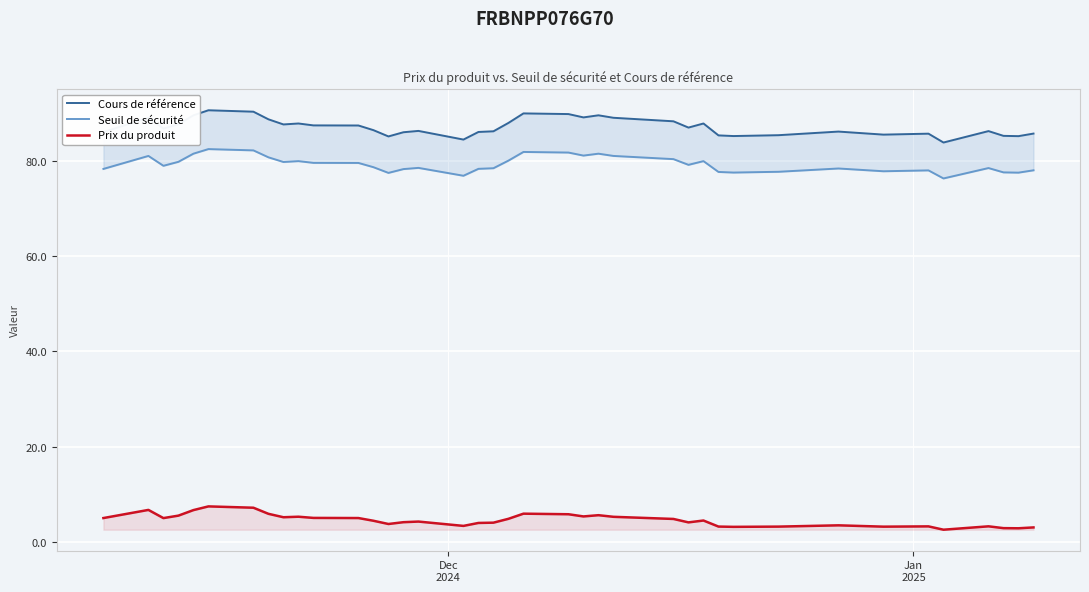

What is the minimum value for Prix du produit?

2.5